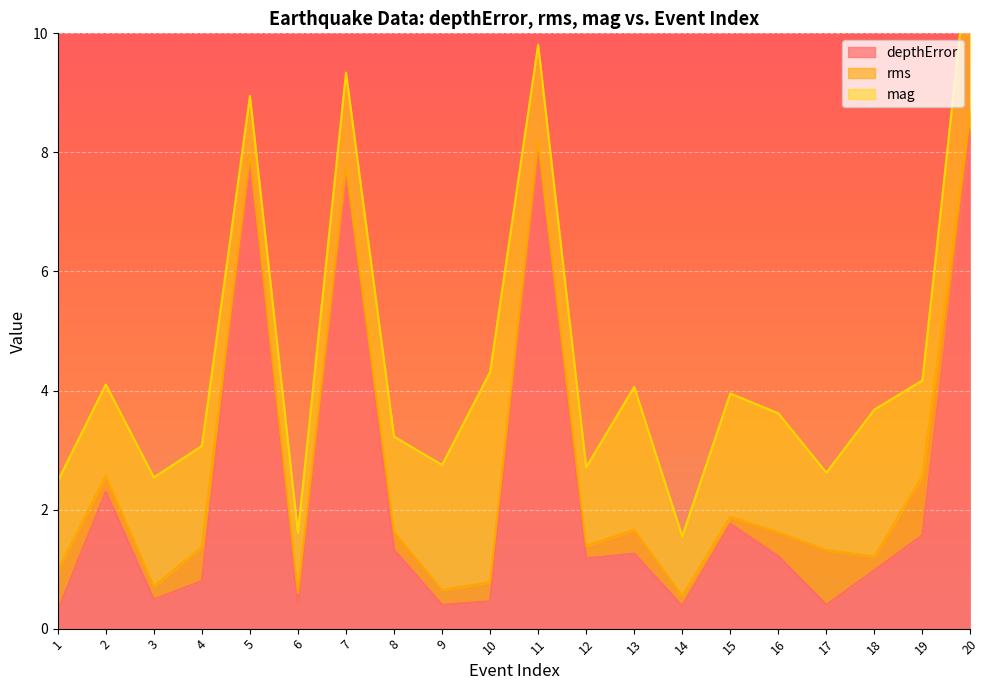

How many lines are shown in the chart?

3